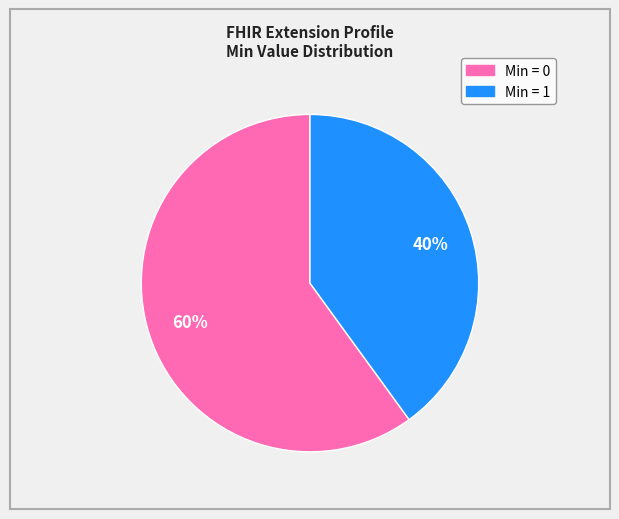

To the nearest percent, what is the average slice percentage?

50%